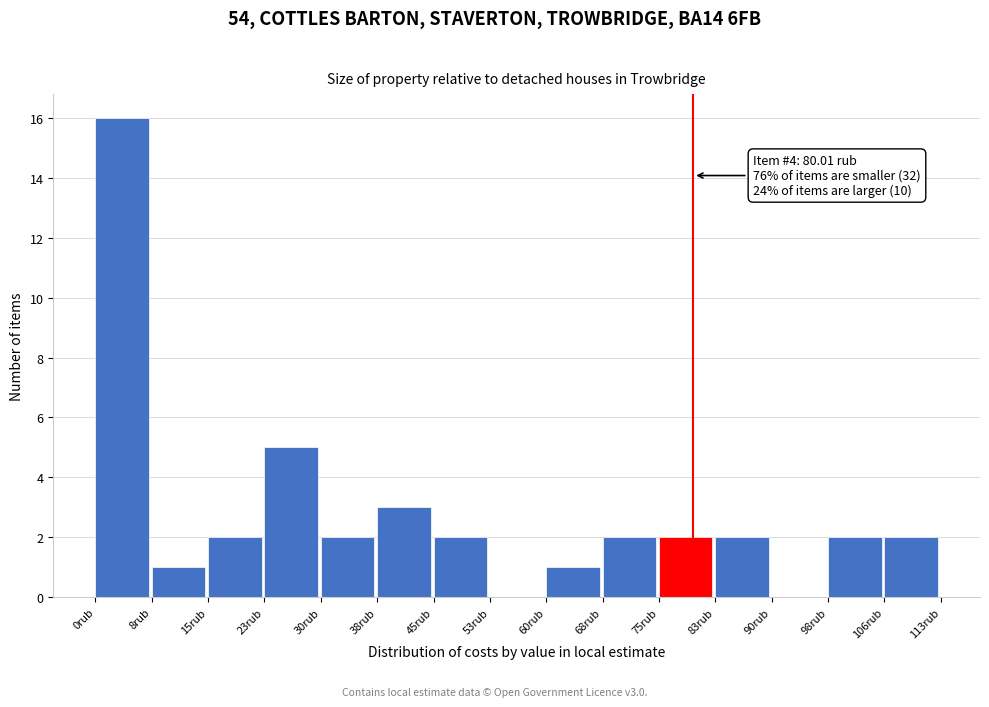

Which range on the x-axis has the tallest bar?

0 to 8